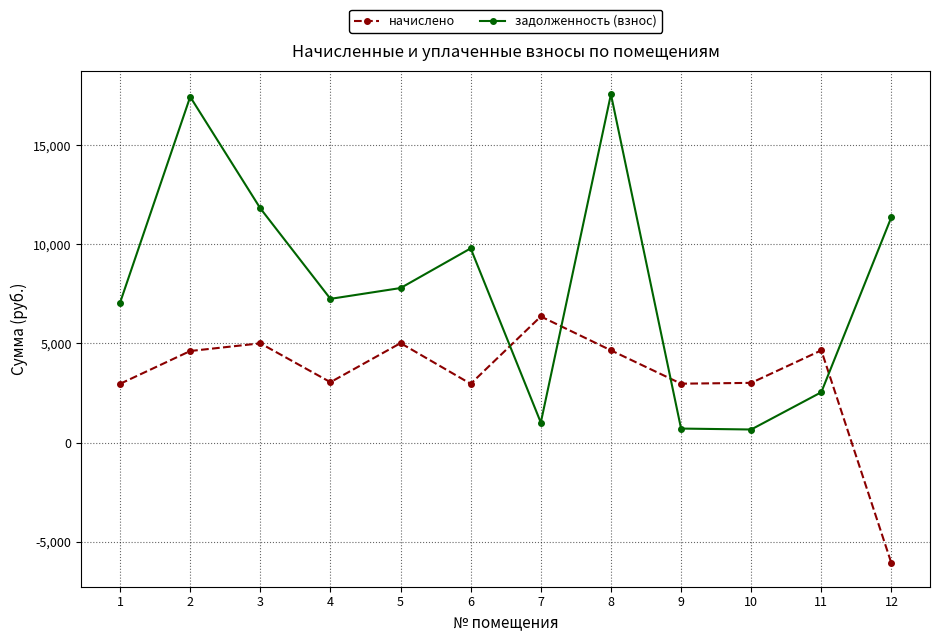

In задолженность (взнос), how many points are lower than both neighbors (excluding endpoints)?

3